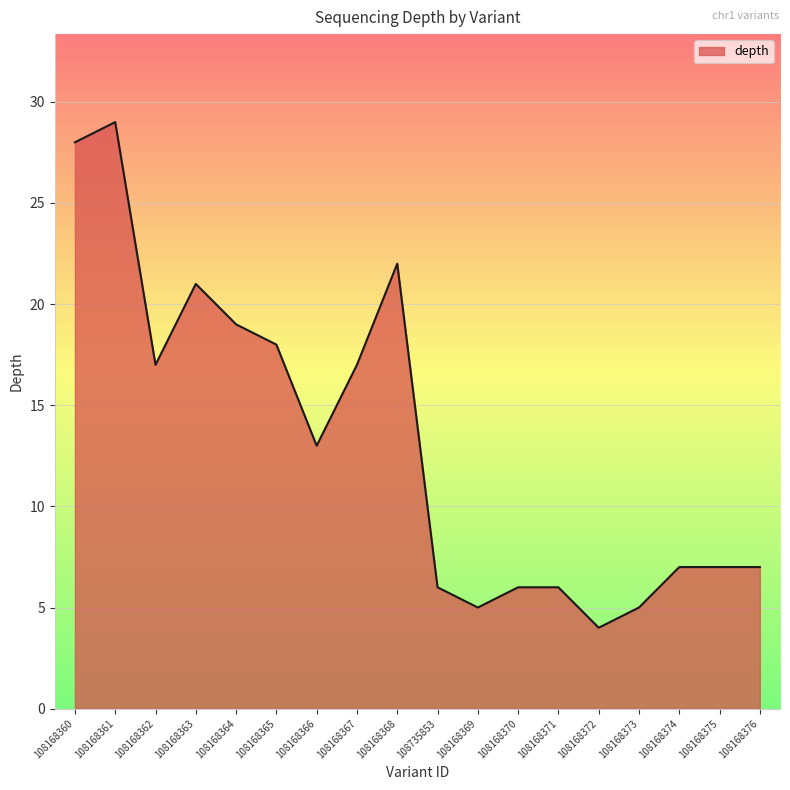

What is the sum of all values?

237